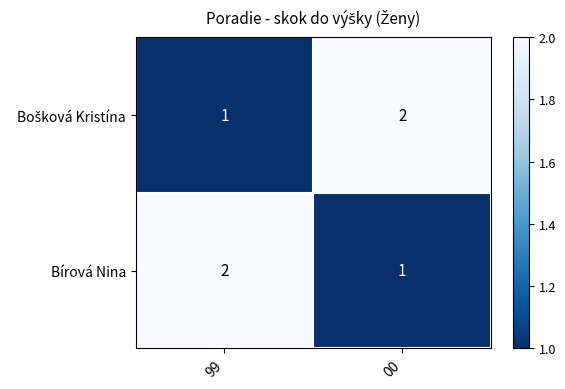

The value of Bírová Nina at 99 is 1. True or false?

False